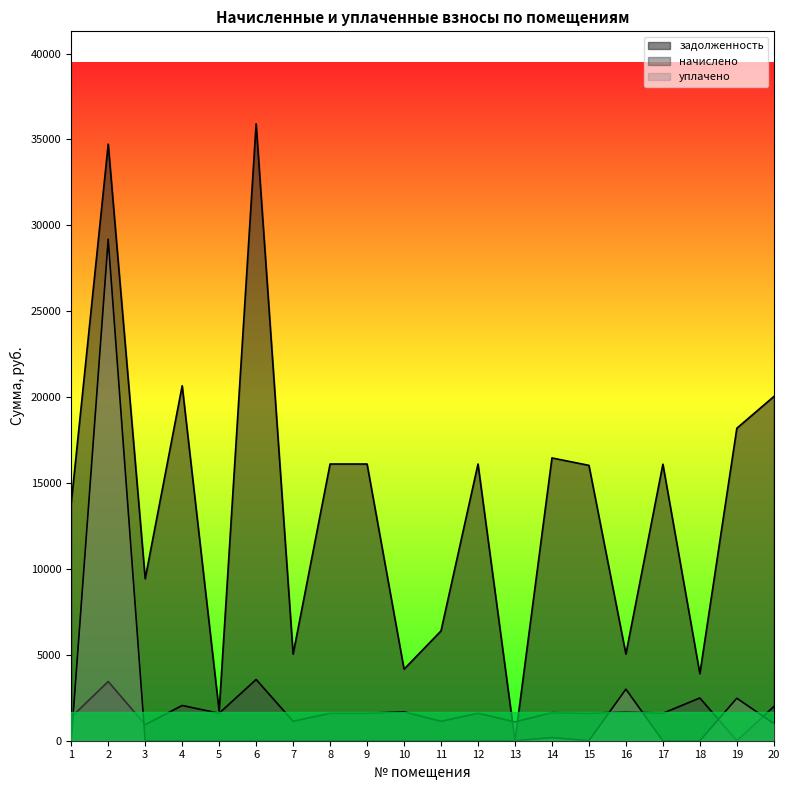

True or false: задолженность has a value of 21337.3 at 17.

False